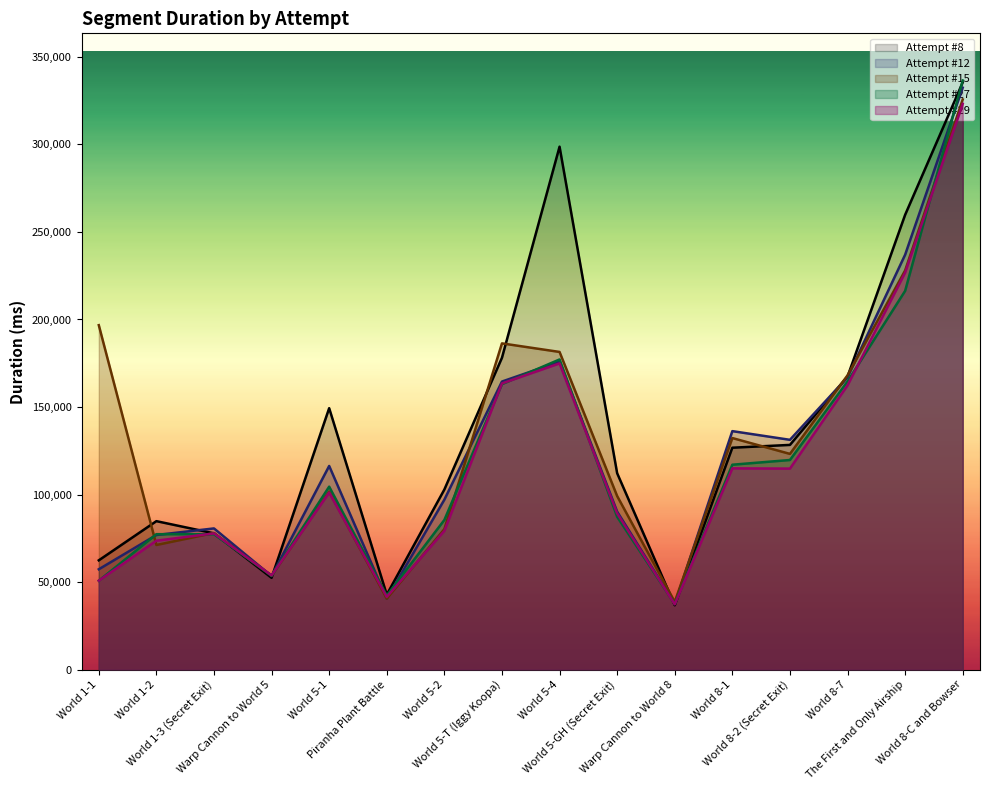

What is the sum of the Attempt #29 values at World 5-1 and World 8-C and Bowser?

424339